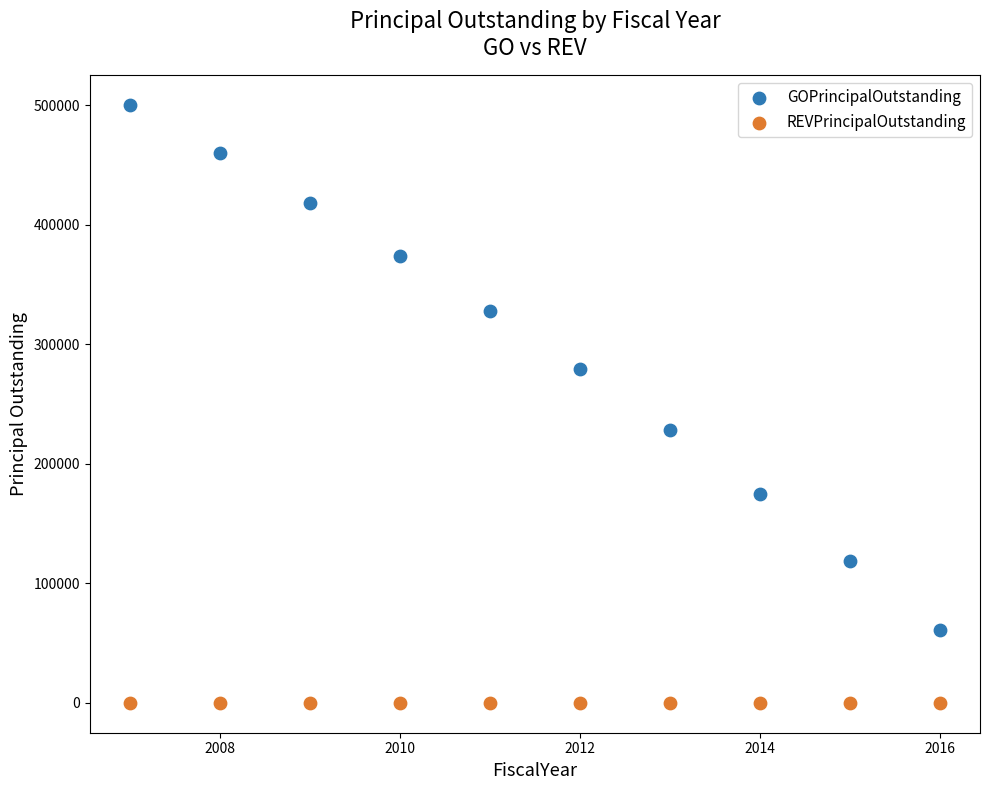

Which series contains the highest Y value?

GOPrincipalOutstanding